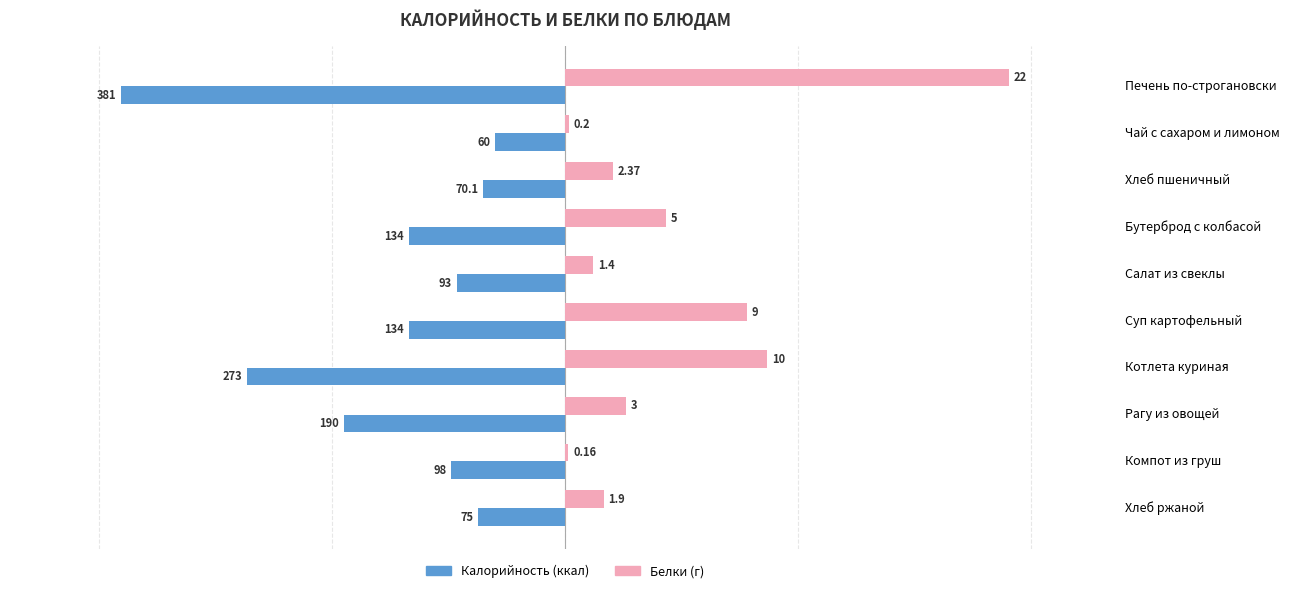

How many data points does each series have?

10